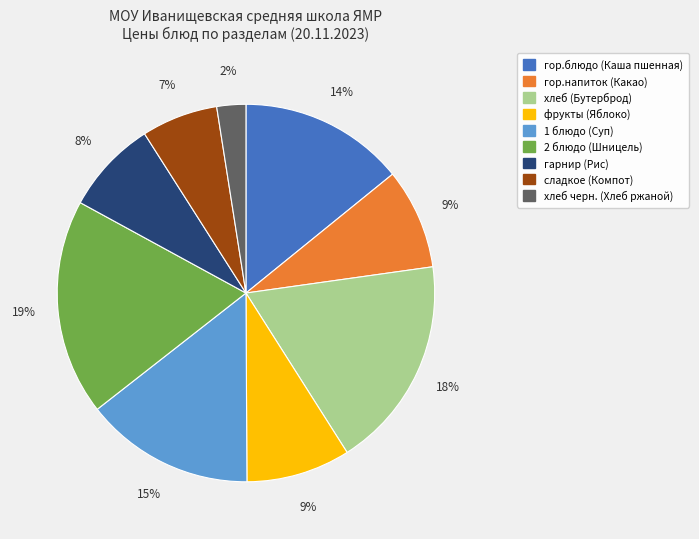

Is the sum of сладкое (Компот) and 2 блюдо (Шницель) greater than half?

No